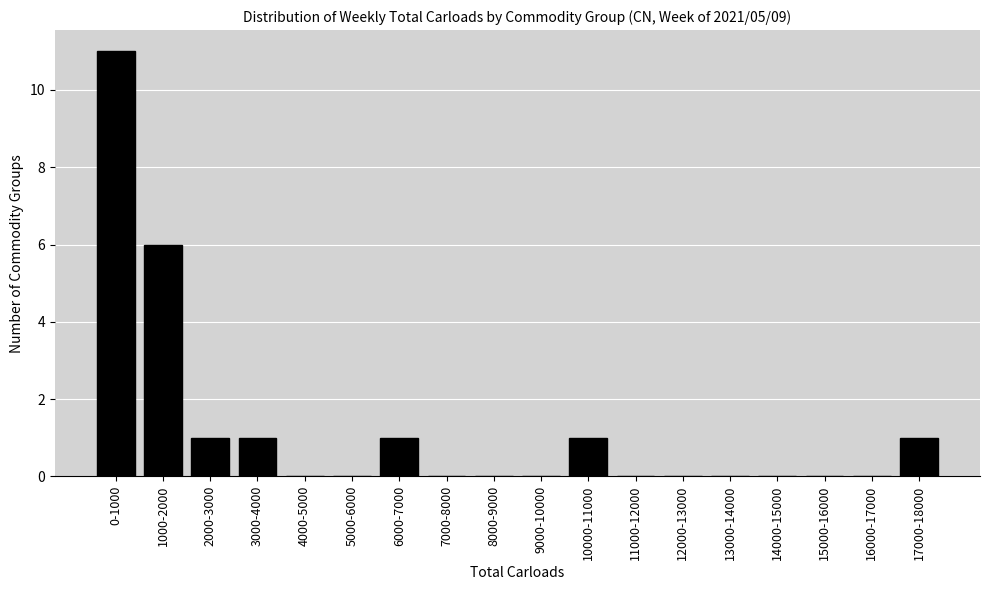

Reading right to left, what are all the values shown in this chart?

17000-18000=1	16000-17000=0	15000-16000=0	14000-15000=0	13000-14000=0	12000-13000=0	11000-12000=0	10000-11000=1	9000-10000=0	8000-9000=0	7000-8000=0	6000-7000=1	5000-6000=0	4000-5000=0	3000-4000=1	2000-3000=1	1000-2000=6	0-1000=11